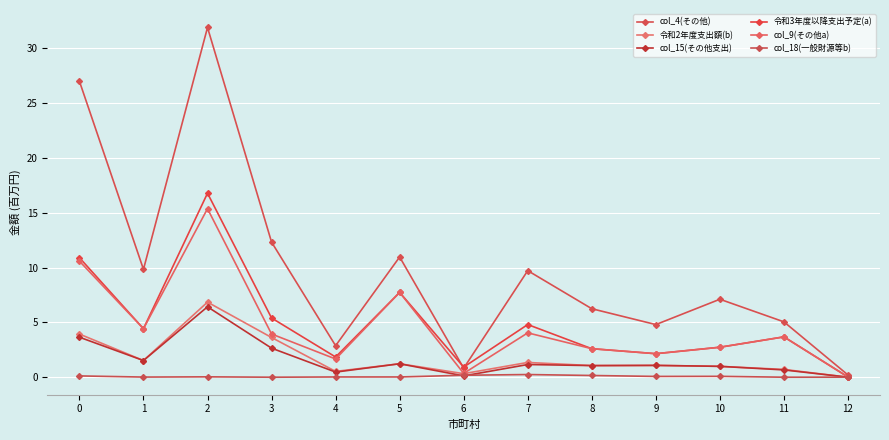

At which label does col_4(その他) reach its minimum?

12